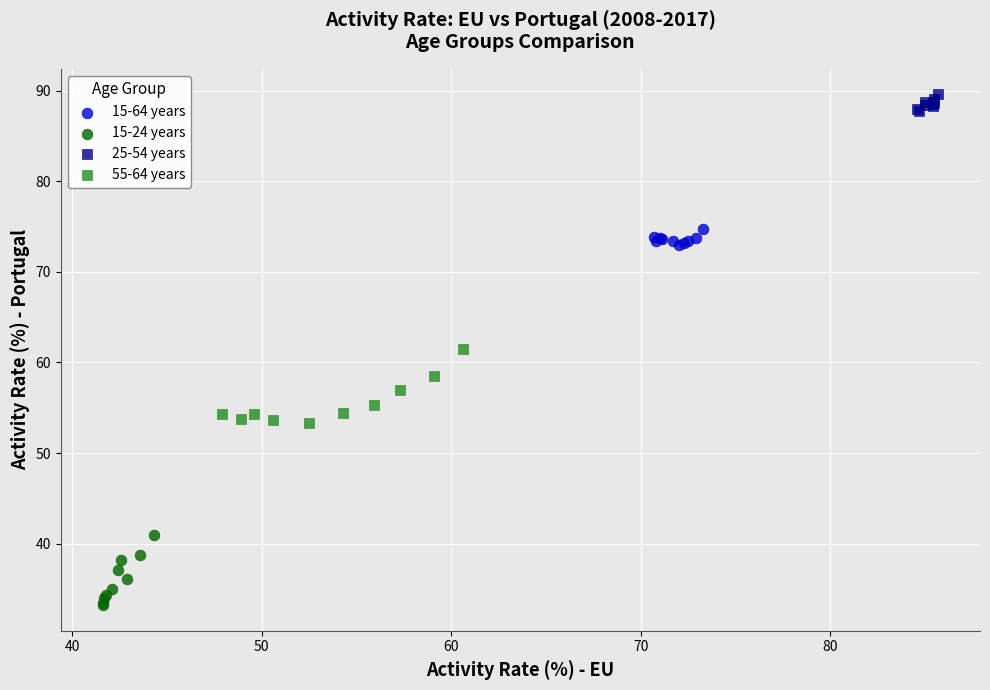

Which series reaches the maximum Y coordinate?

25-54 years